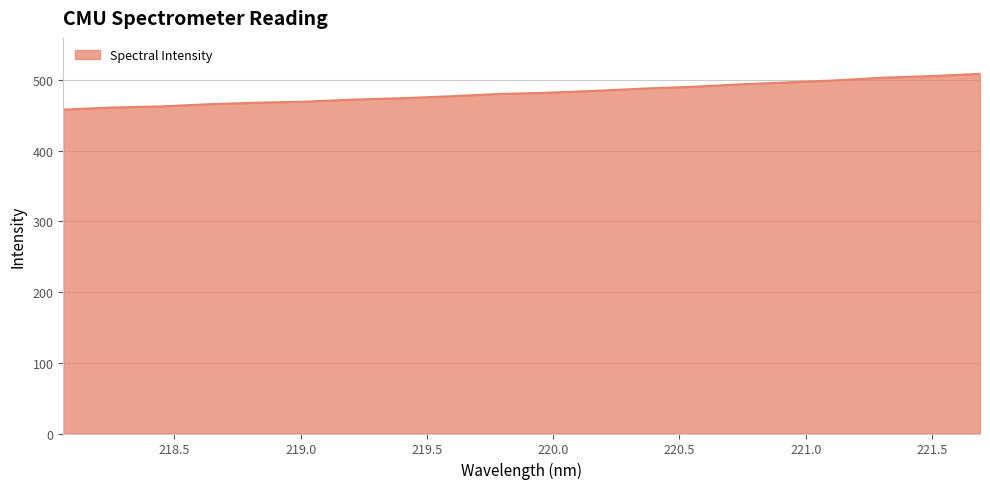

What is the difference between the maximum and minimum values?

50.6